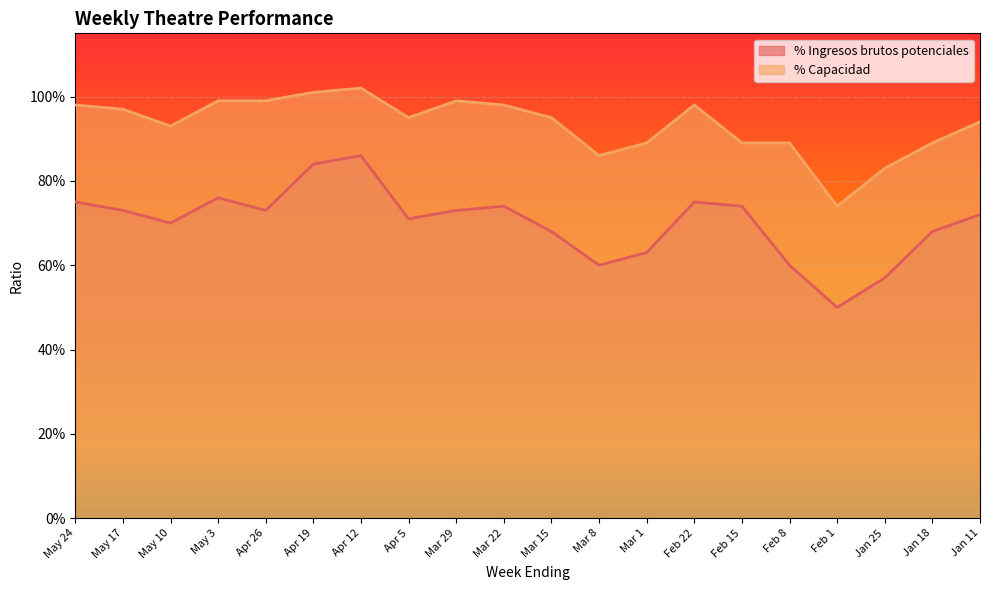

At which category does % Ingresos brutos potenciales reach its first local valley?

May 10